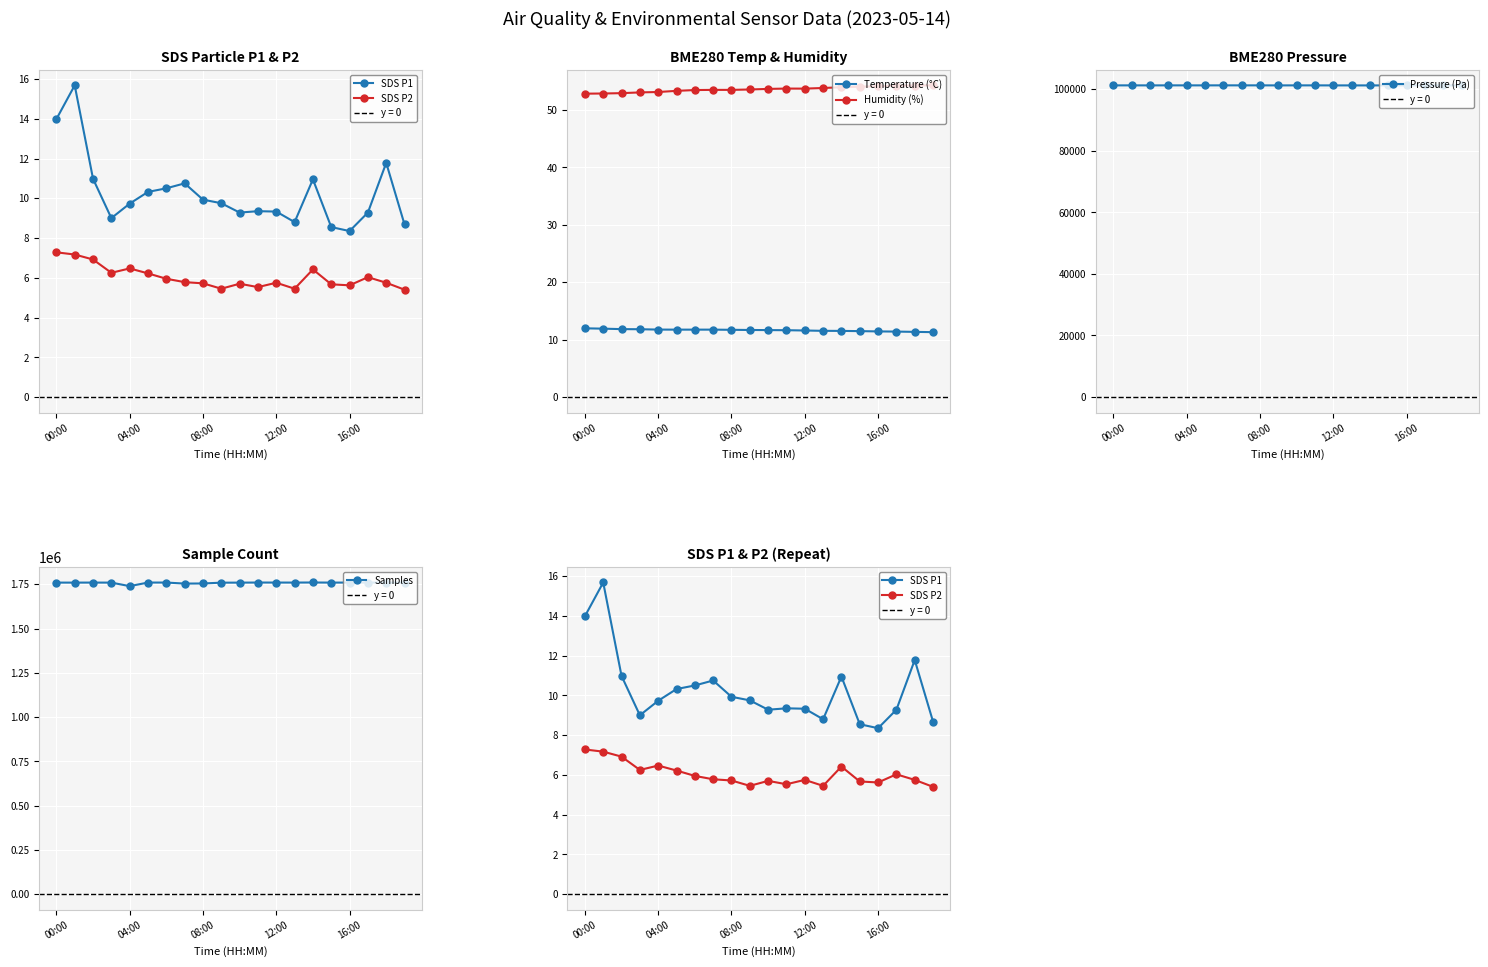

What is the difference between the Humidity (%) values at 10 and 13?

0.2